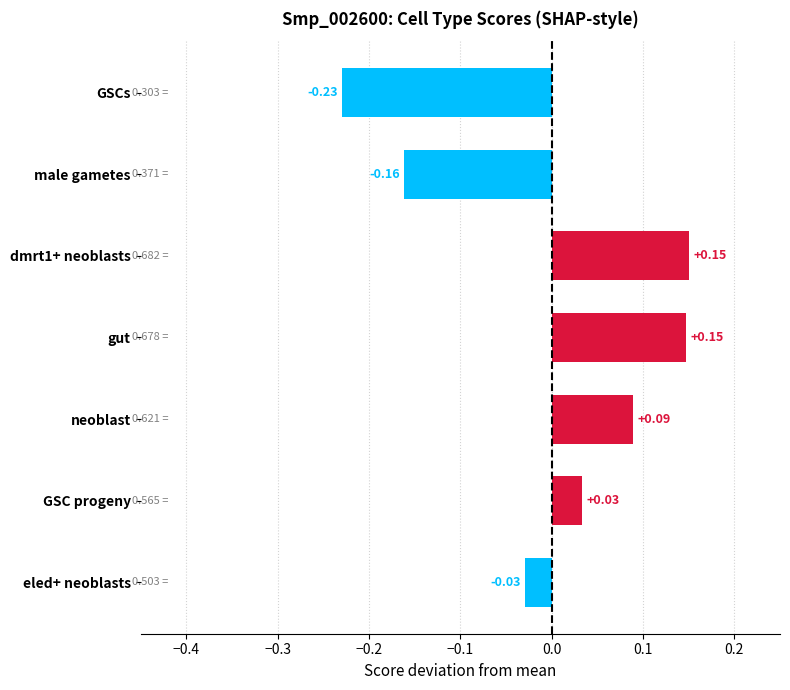

Which category has the lowest value across all series?

GSCs